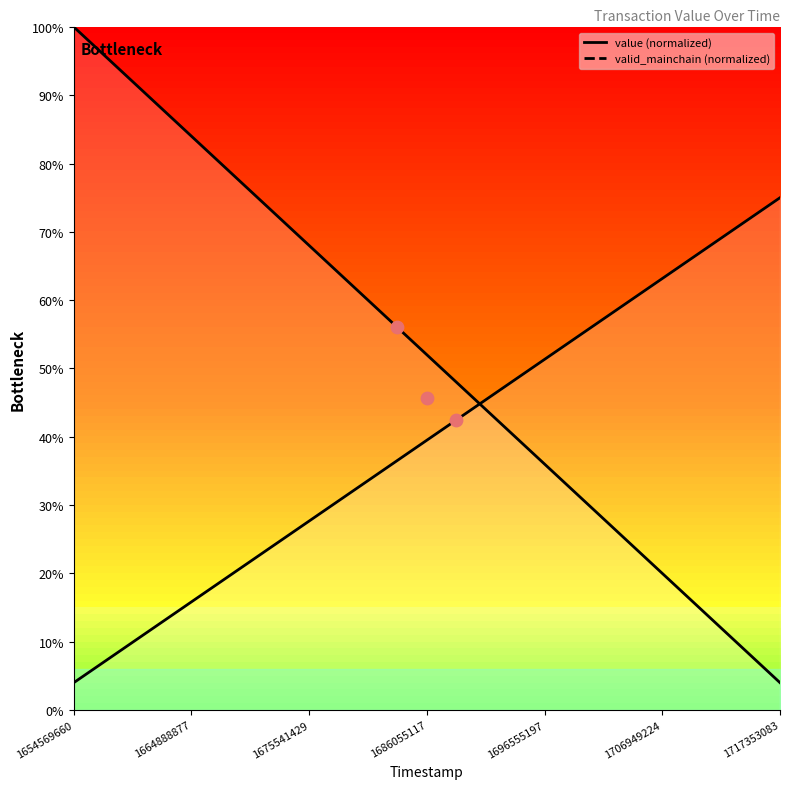

Which series contains the lowest Y value?

value (normalized)